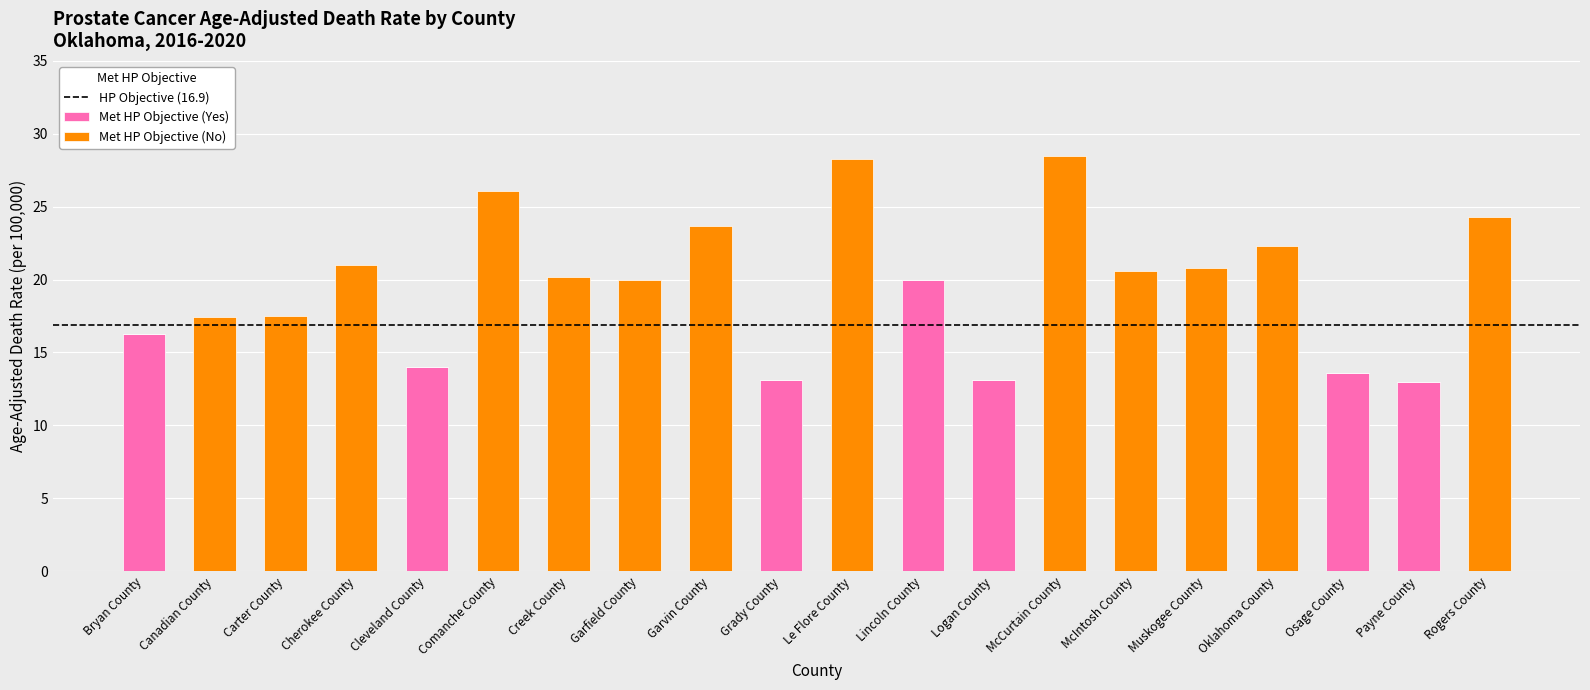

At which label does Met HP Objective (Yes) reach its peak?

Lincoln County